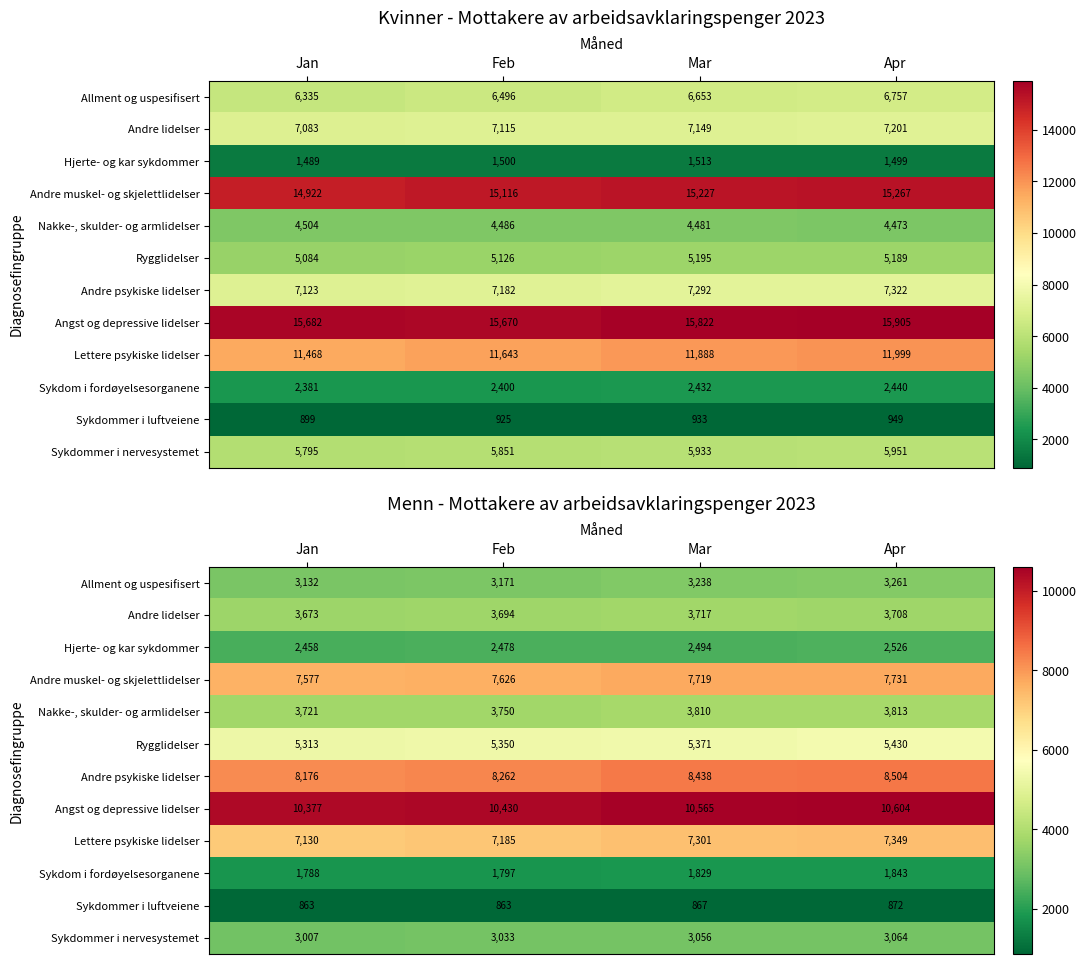

Rank the categories by Andre lidelser value from highest to lowest.

Mar, Apr, Feb, Jan